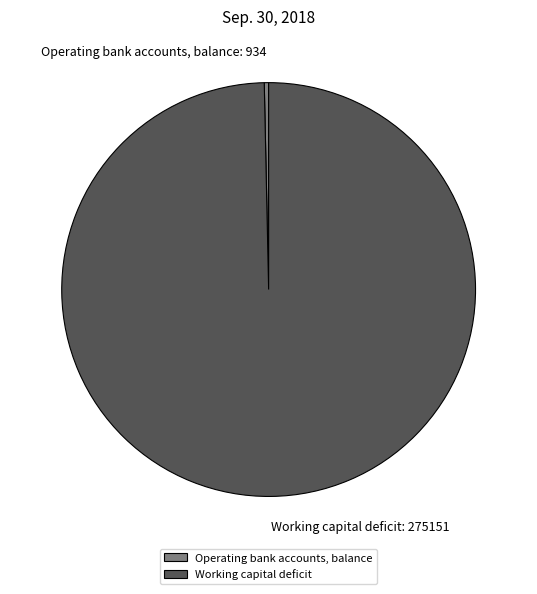

True or false: Operating bank accounts, balance accounts for 13% of the total.

False